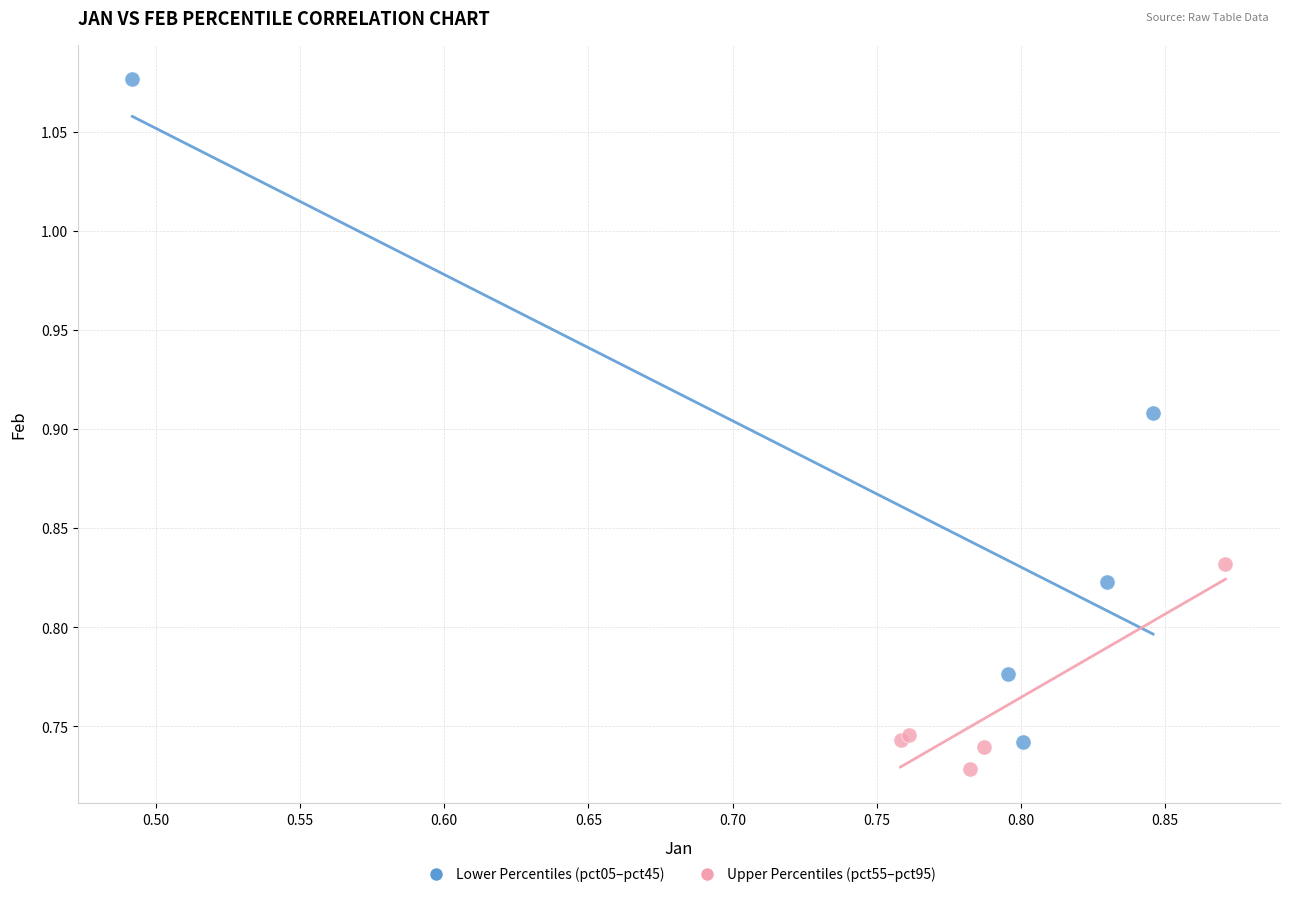

Which series has the widest spread of Y values?

Lower Percentiles (pct05–pct45)